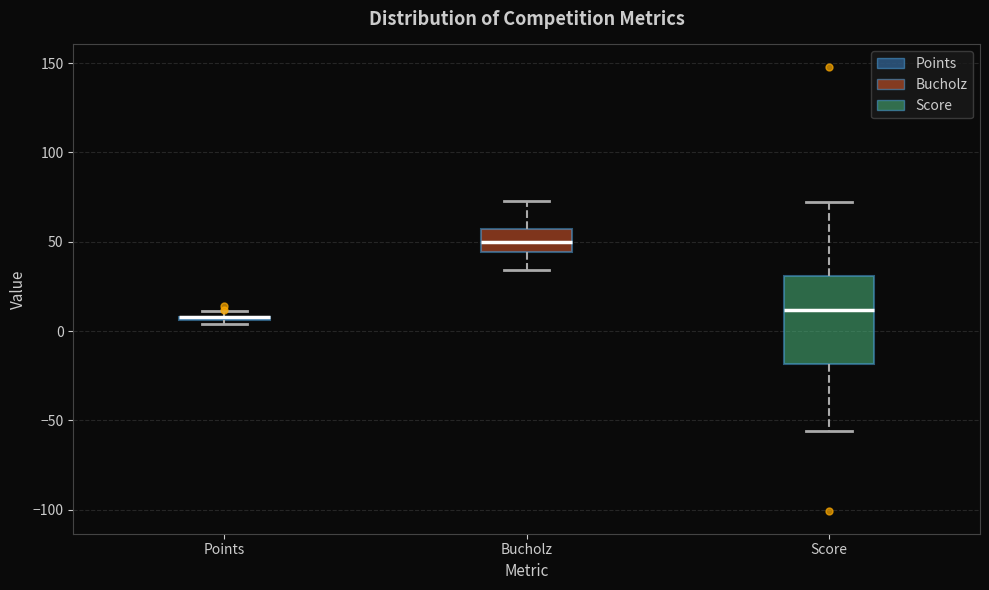

Where does the upper whisker of the box for Bucholz end on the y-axis? The values are not printed on the chart, so give them approximately, as read against the axis.

75